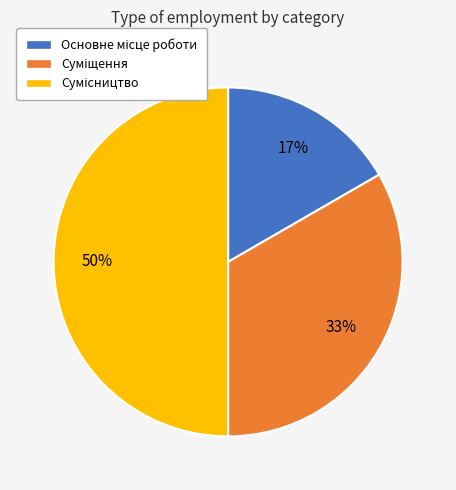

To the nearest percent, what is the average slice percentage?

33%